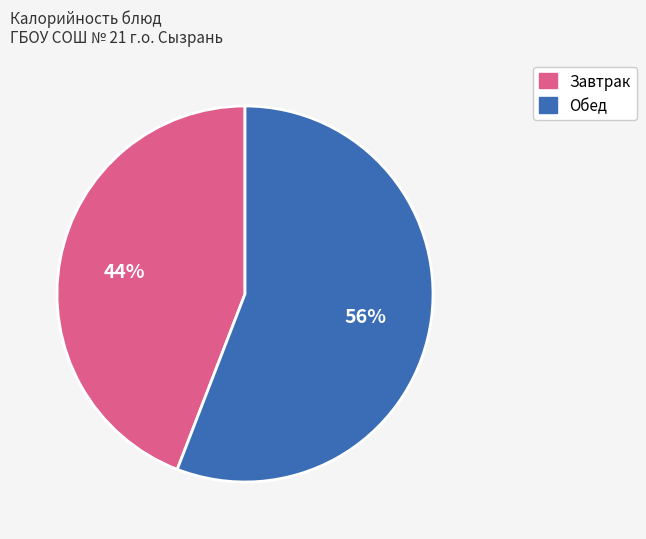

Does any single category account for the majority?

Yes